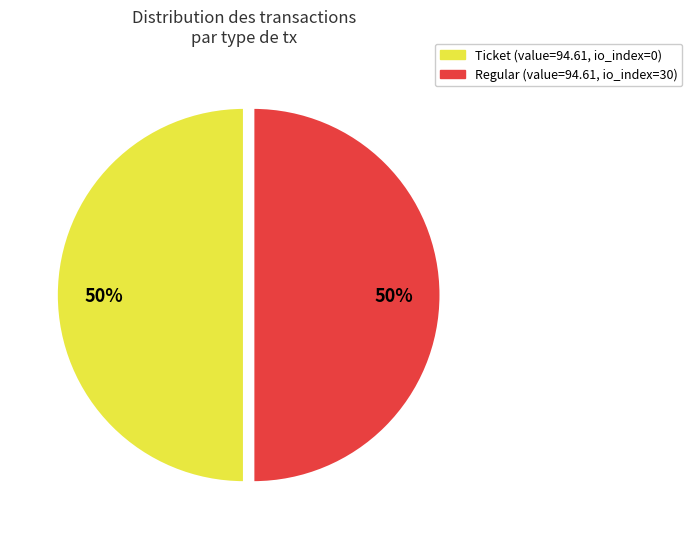

To the nearest percent, what is the difference between the largest and smallest slice percentages?

0%